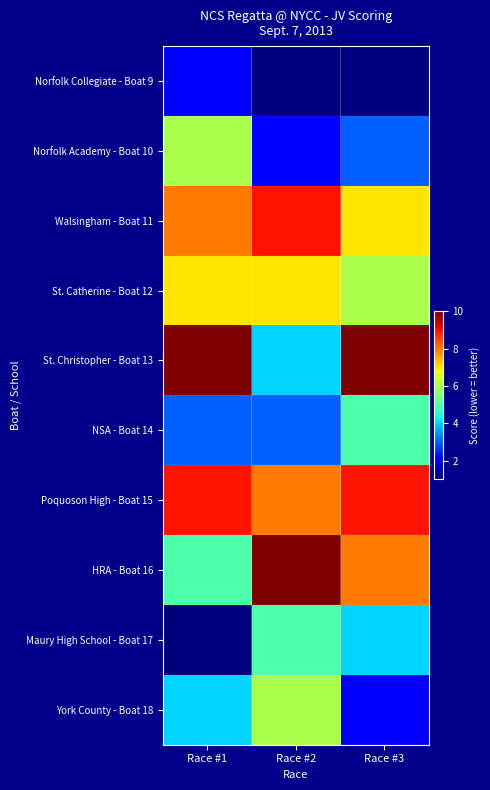

Reading left to right, what are all the values shown in this chart?

Norfolk Collegiate - Boat 9: Race #1=2	Race #2=1	Race #3=1
Norfolk Academy - Boat 10: Race #1=6	Race #2=2	Race #3=3
Walsingham - Boat 11: Race #1=8	Race #2=9	Race #3=7
St. Catherine - Boat 12: Race #1=7	Race #2=7	Race #3=6
St. Christopher - Boat 13: Race #1=10	Race #2=4	Race #3=10
NSA - Boat 14: Race #1=3	Race #2=3	Race #3=5
Poquoson High - Boat 15: Race #1=9	Race #2=8	Race #3=9
HRA - Boat 16: Race #1=5	Race #2=10	Race #3=8
Maury High School - Boat 17: Race #1=1	Race #2=5	Race #3=4
York County - Boat 18: Race #1=4	Race #2=6	Race #3=2